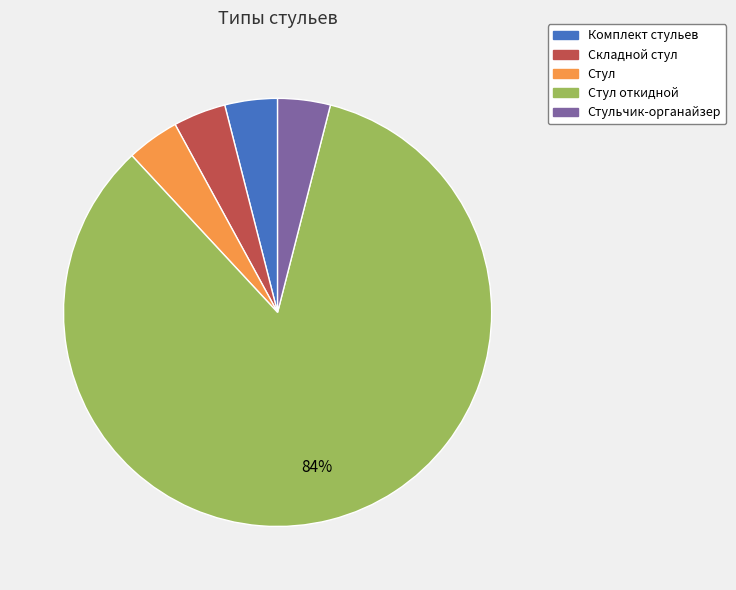

To the nearest percent, what is the difference between the largest and smallest slice percentages?

80%